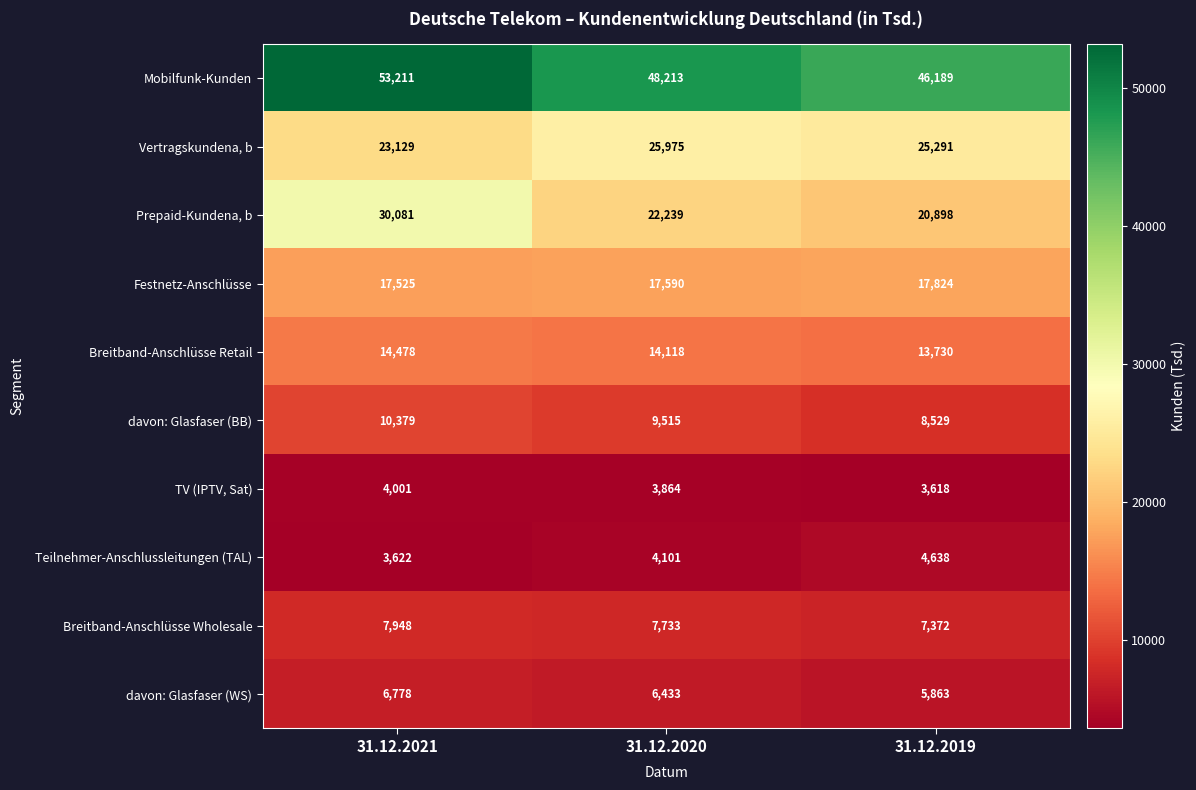

Between 31.12.2021 and 31.12.2019, which series saw the biggest shift?

Prepaid-Kundena, b